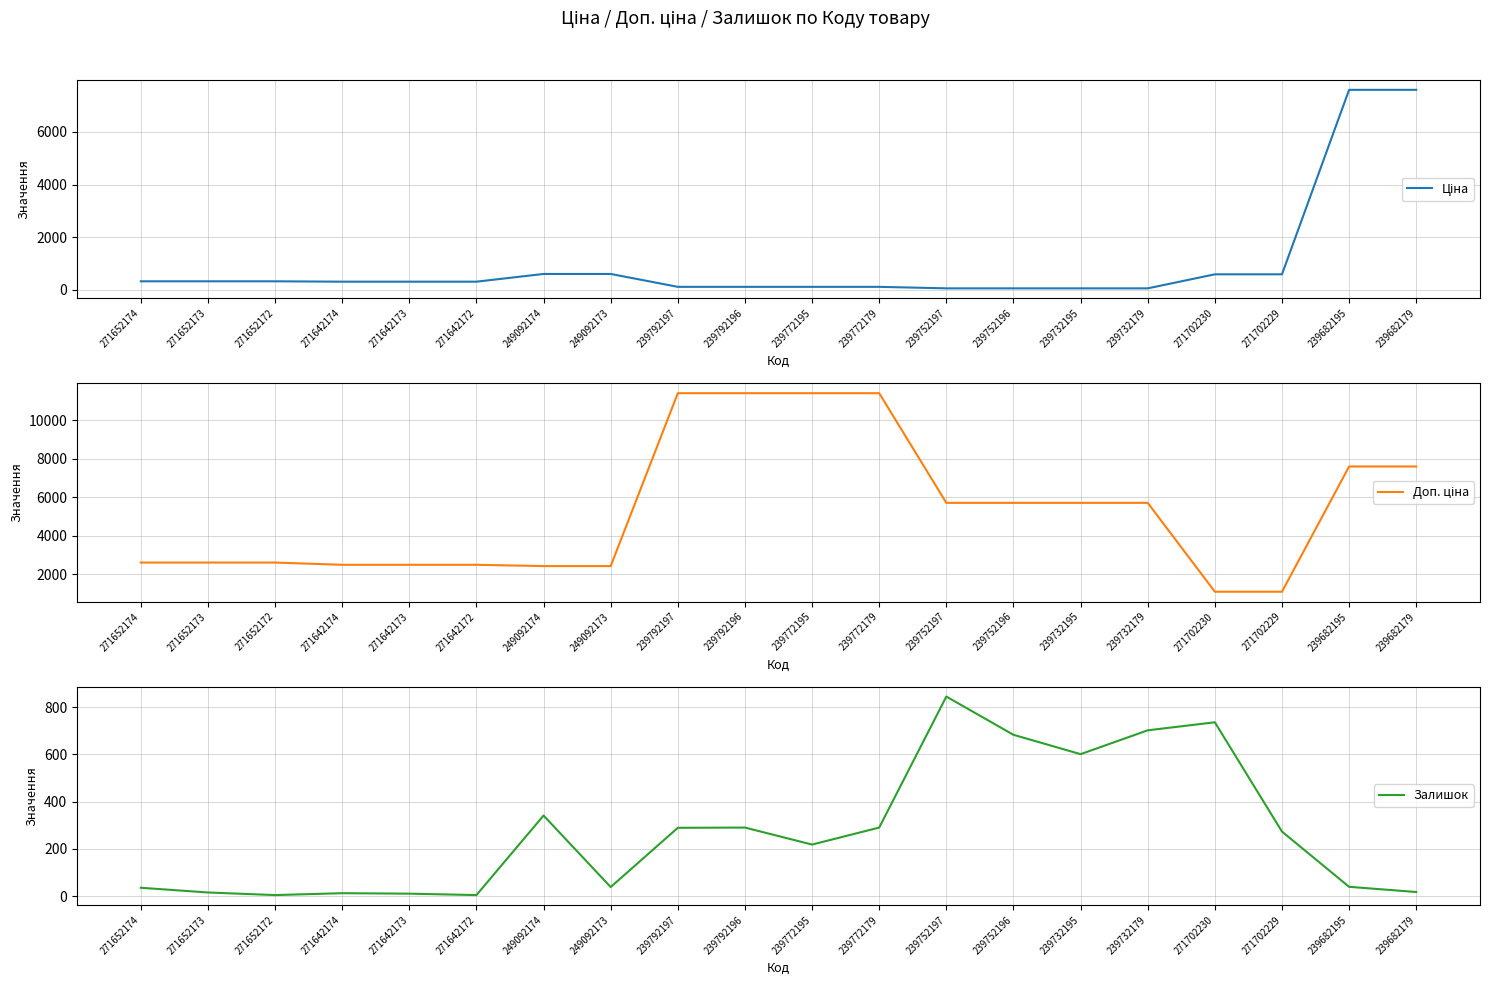

Reading right to left, what are all the values shown in this chart?

Ціна: 7596.5	7596.5	589.9	589.9	57.0	57.0	57.0	57.0	114.1	114.1	114.1	114.1	603.7	603.7	310.3	310.3	310.3	324.8	324.8	324.8
Доп. ціна: 7596.5	7596.5	1081.7	1081.7	5705.0	5705.0	5705.0	5705.0	11410.0	11410.0	11410.0	11410.0	2414.8	2414.8	2482.4	2482.4	2482.4	2598.3	2598.3	2598.3
Залишок: 17.0	39.0	273.0	736.0	702.0	601.0	683.0	845.0	290.0	218.0	290.0	289.0	38.0	341.0	4.0	10.0	12.0	4.0	15.0	35.0